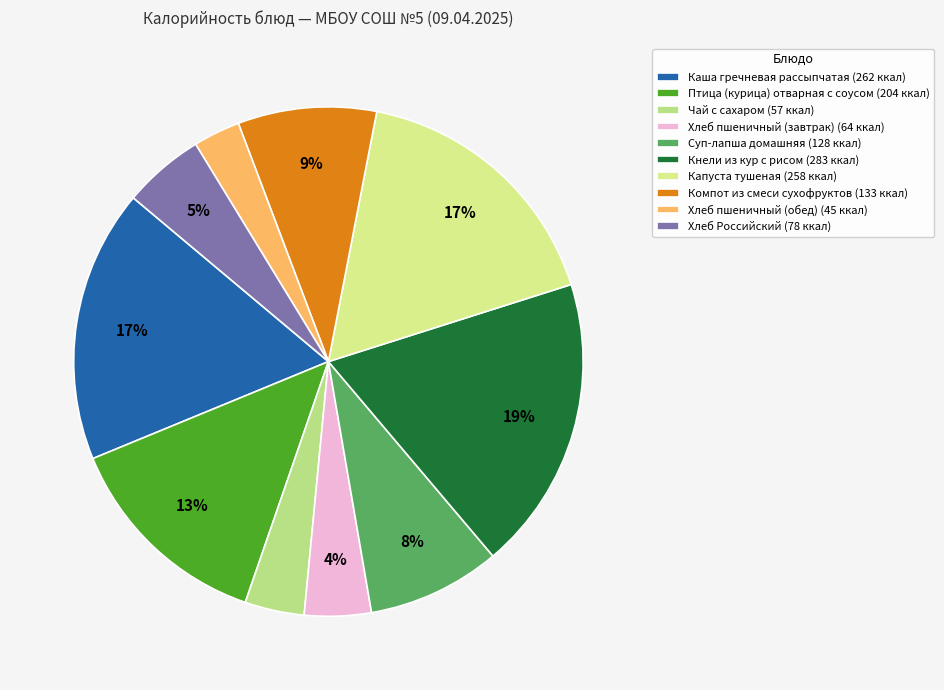

What is the smallest slice in the pie chart?

Хлеб пшеничный (обед)